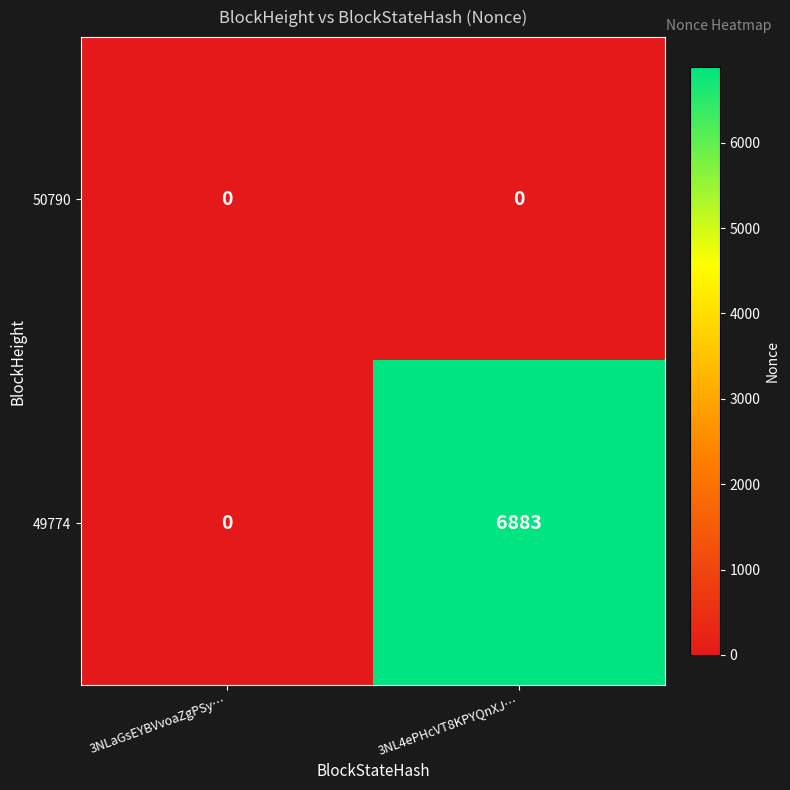

The 50790 series shows 0 at 3NL4ePHcVT8KPYQnXJ…. True or false?

True